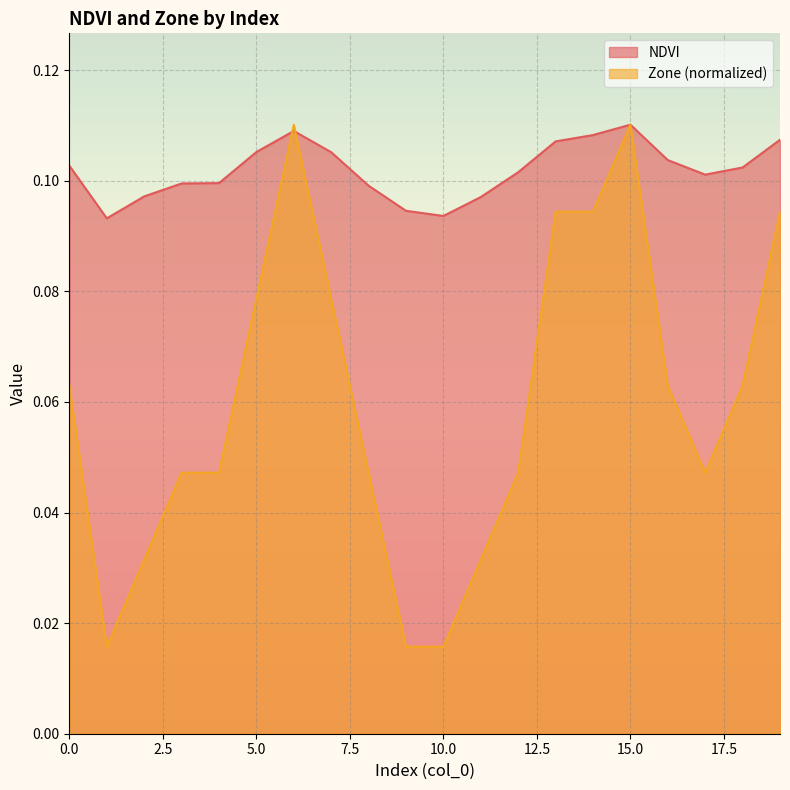

Is the value of Zone at 17 greater than the value of NDVI at 0?

No